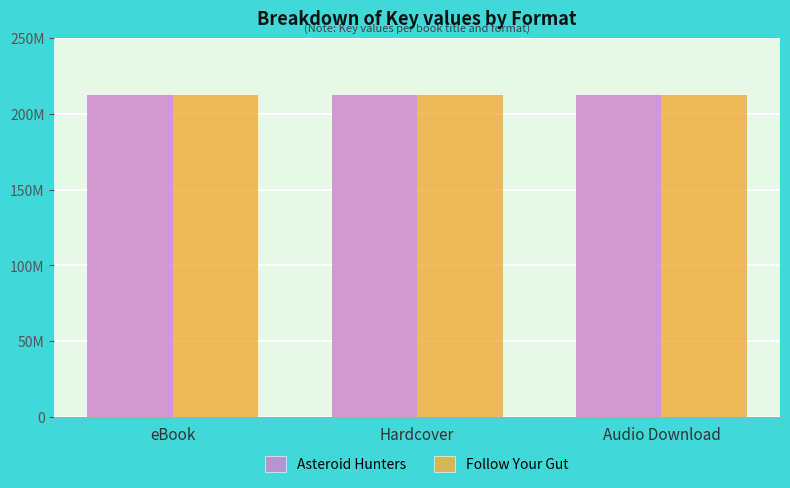

At how many categories does at least one series exceed 212600171?

3